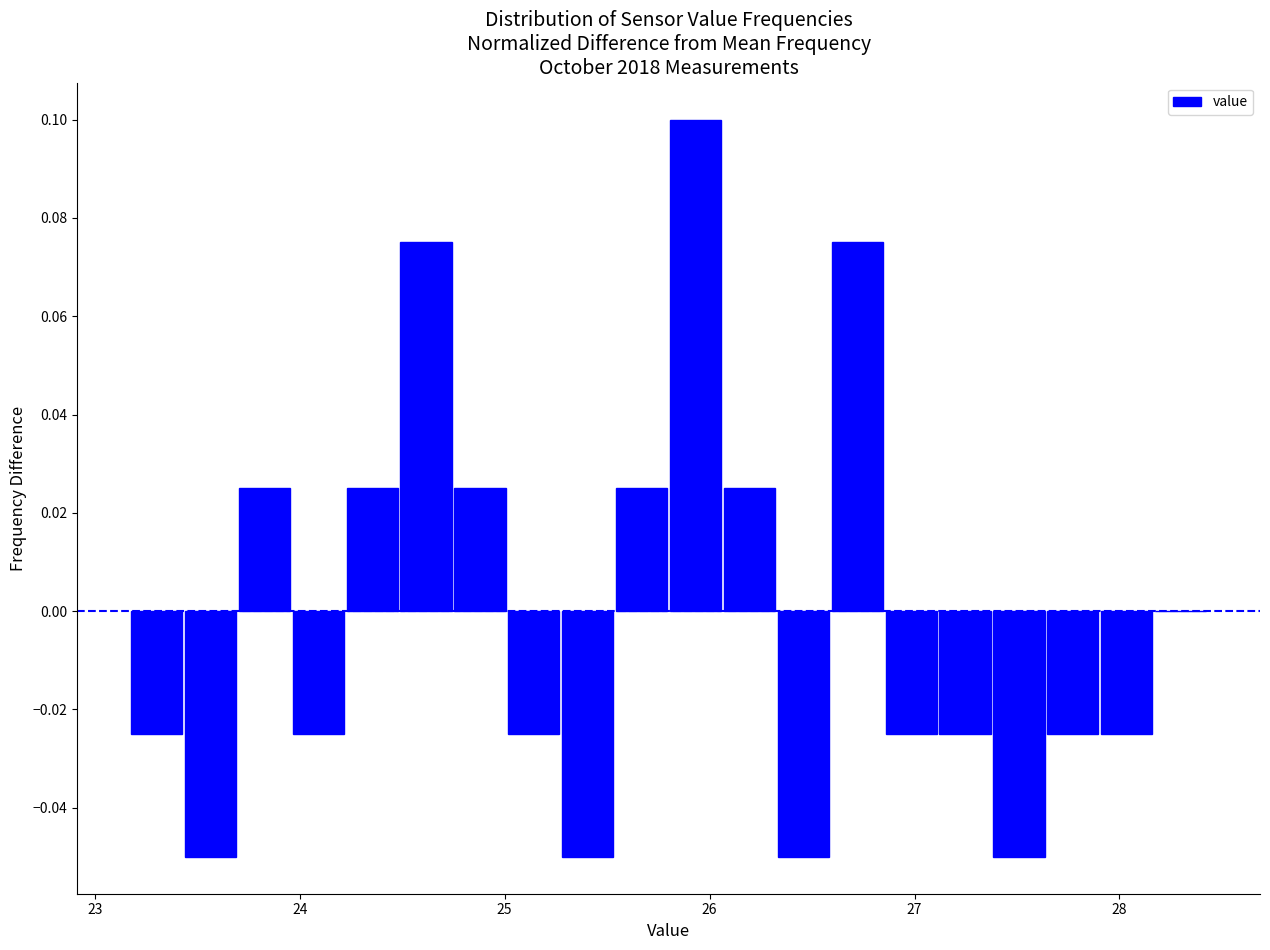

Read against the x-axis, roughly where is the centre of the tallest bar?

25.9